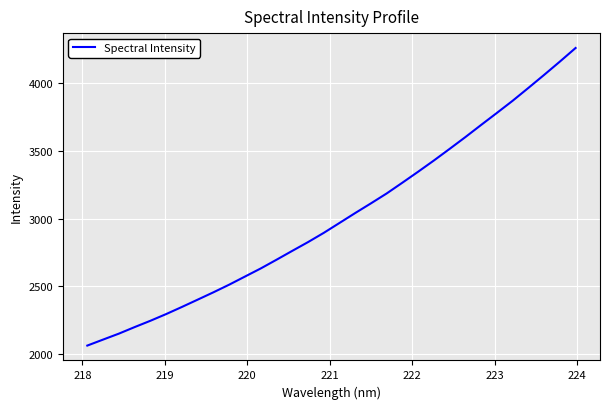

What is the smallest value displayed?

2063.1